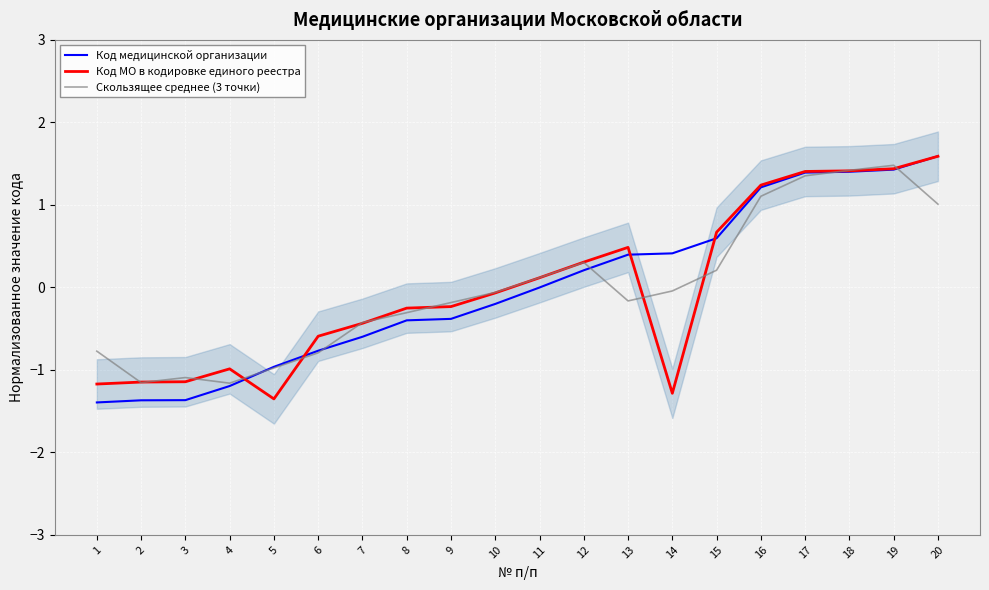

Is it true that Скользящее среднее (3 точки) equals -0.4 at 4?

False